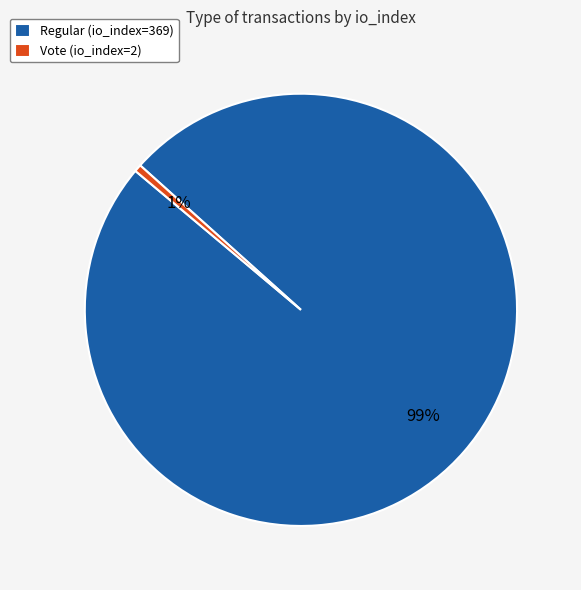

How many slices are in this pie chart?

2